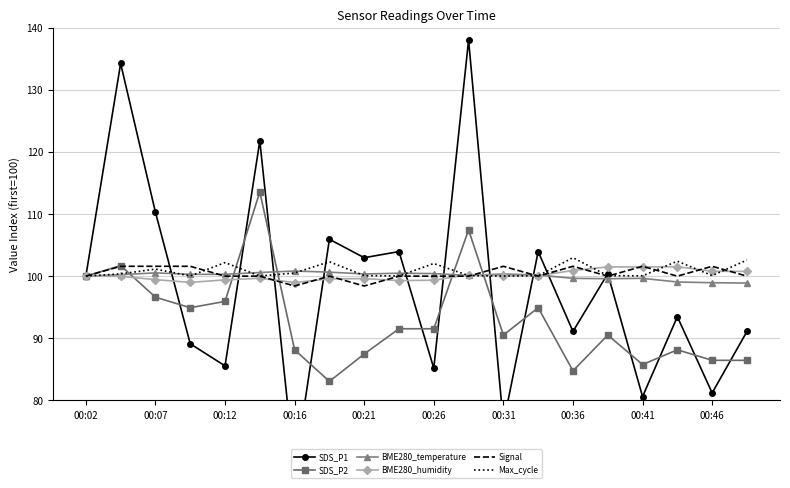

What is the value of the Signal point at the 10th from the left?

100.0